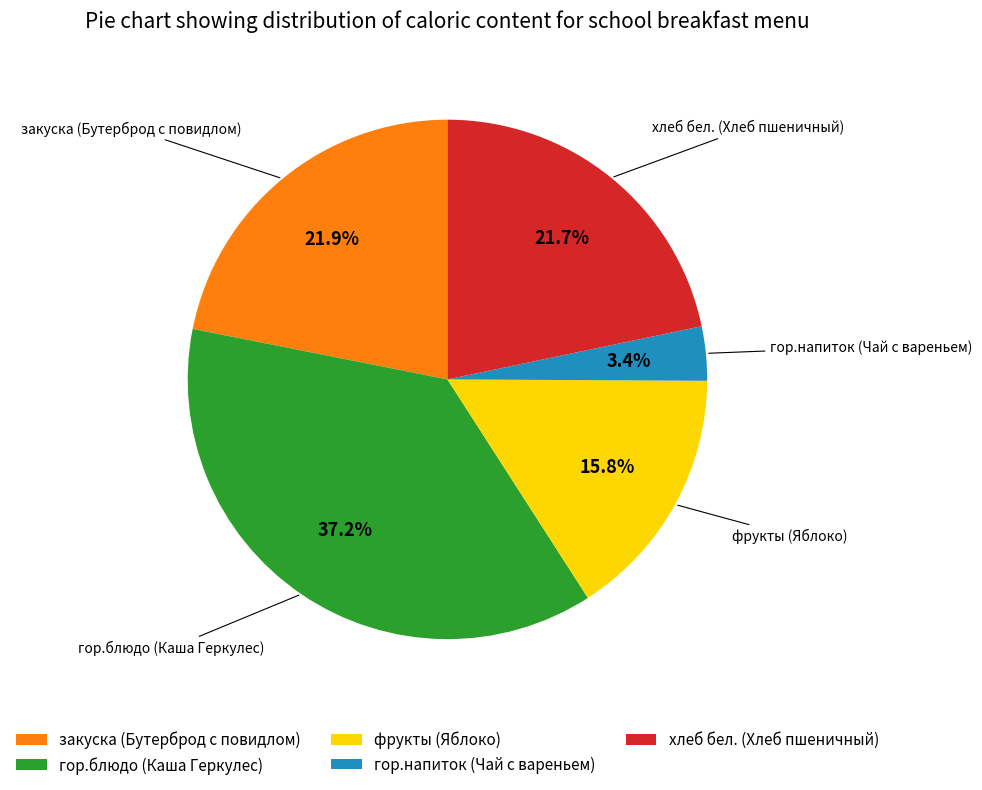

Is there any slice that represents more than half of the pie?

No